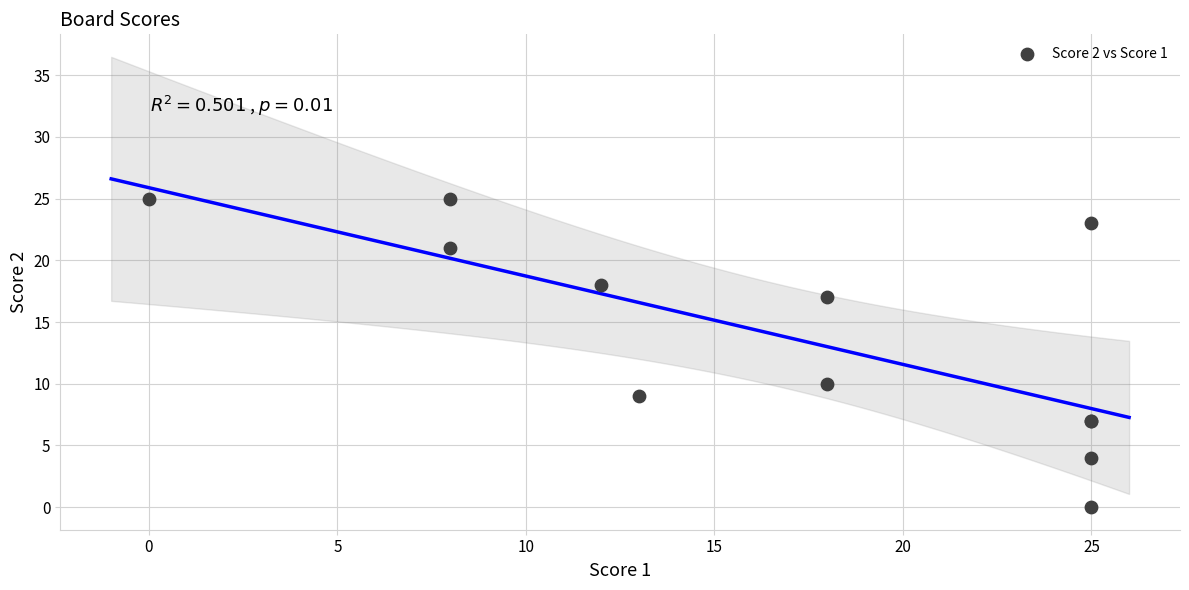

What Y value in the scatter plot is closest to 12?

10